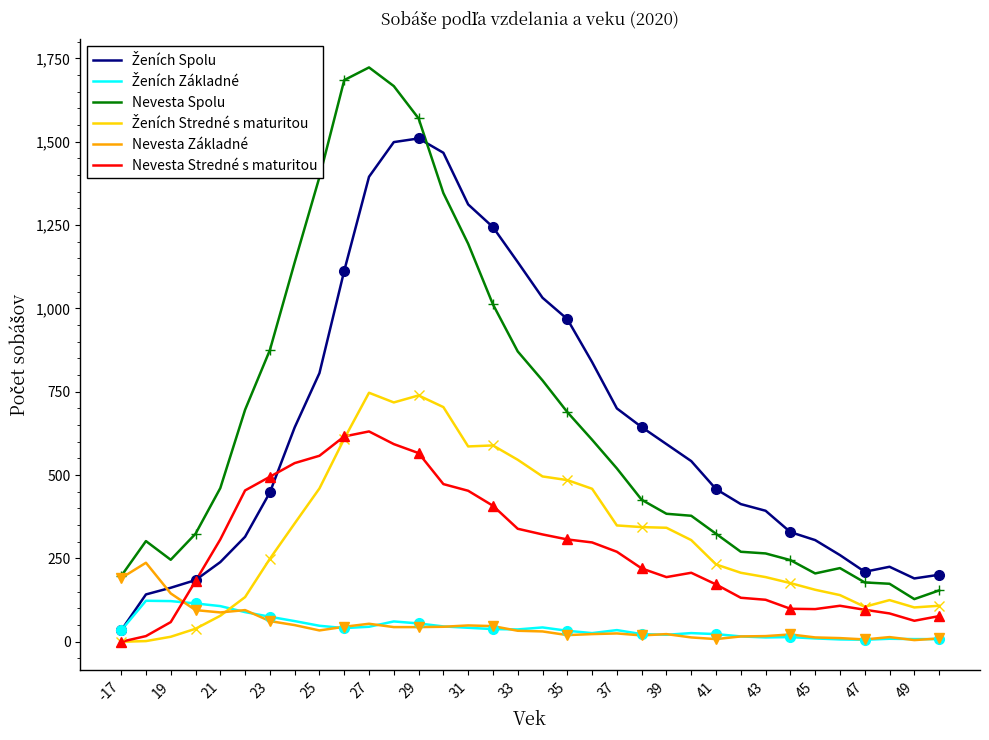

What is the difference between the second highest and minimum values in the Nevesta Spolu series?

1557